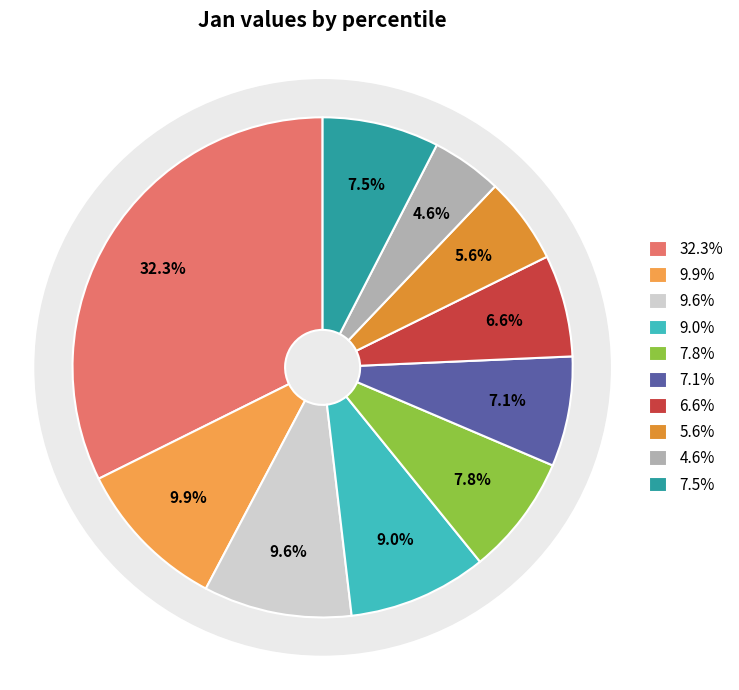

What percentage is the pct65 slice, to the nearest percent?

7%